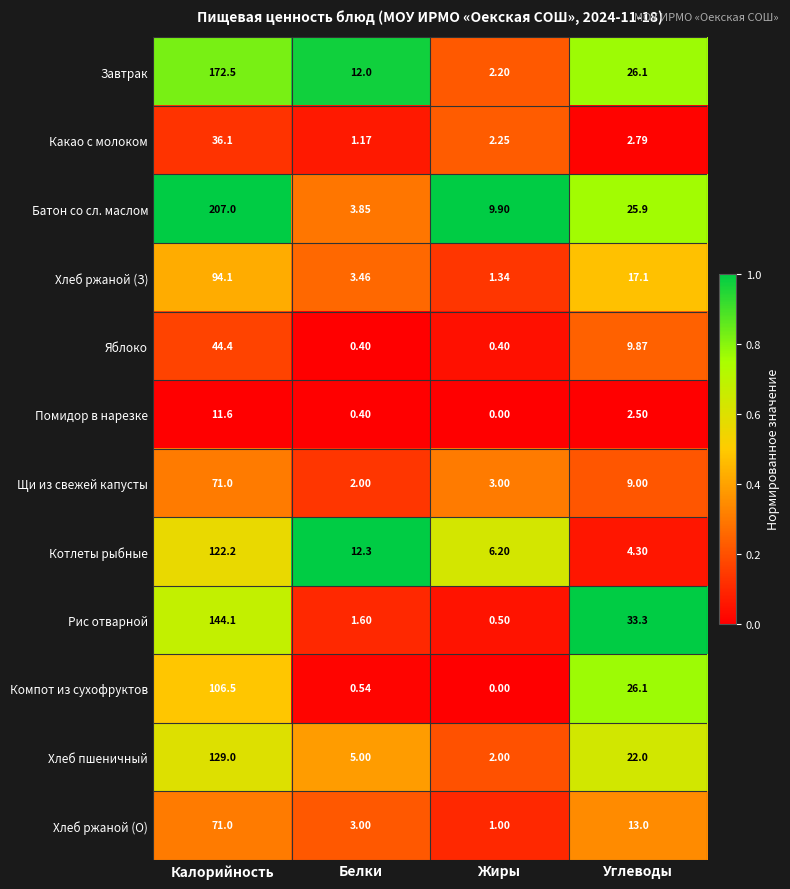

Where is Помидор в нарезке nearest to the value 5?

Углеводы